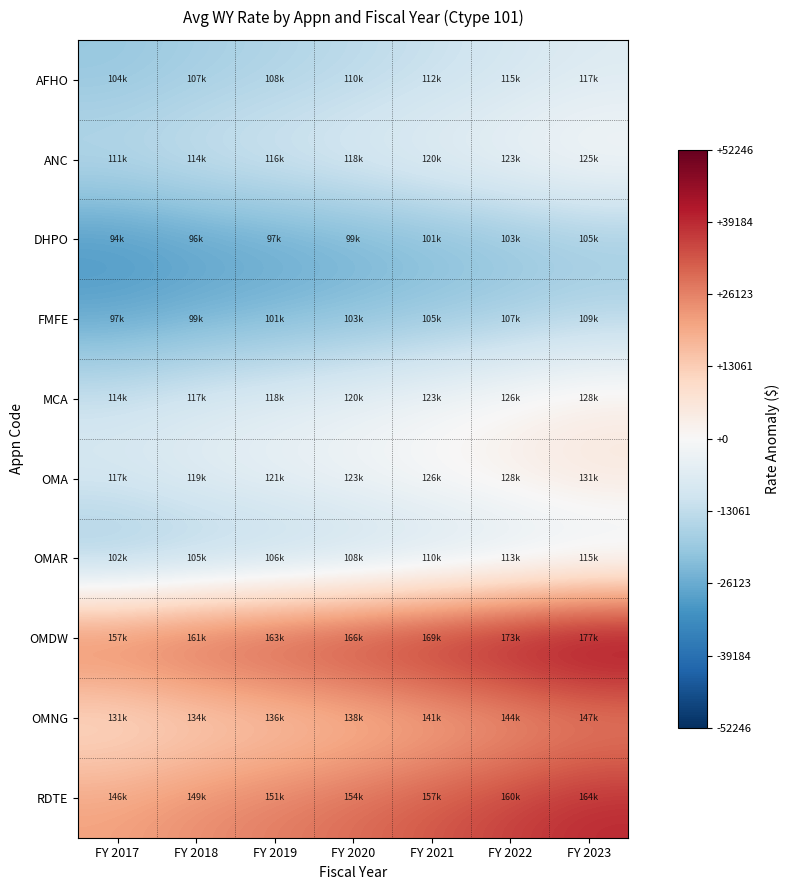

What is the difference between the highest and lowest values at FY 2023?

71302.0